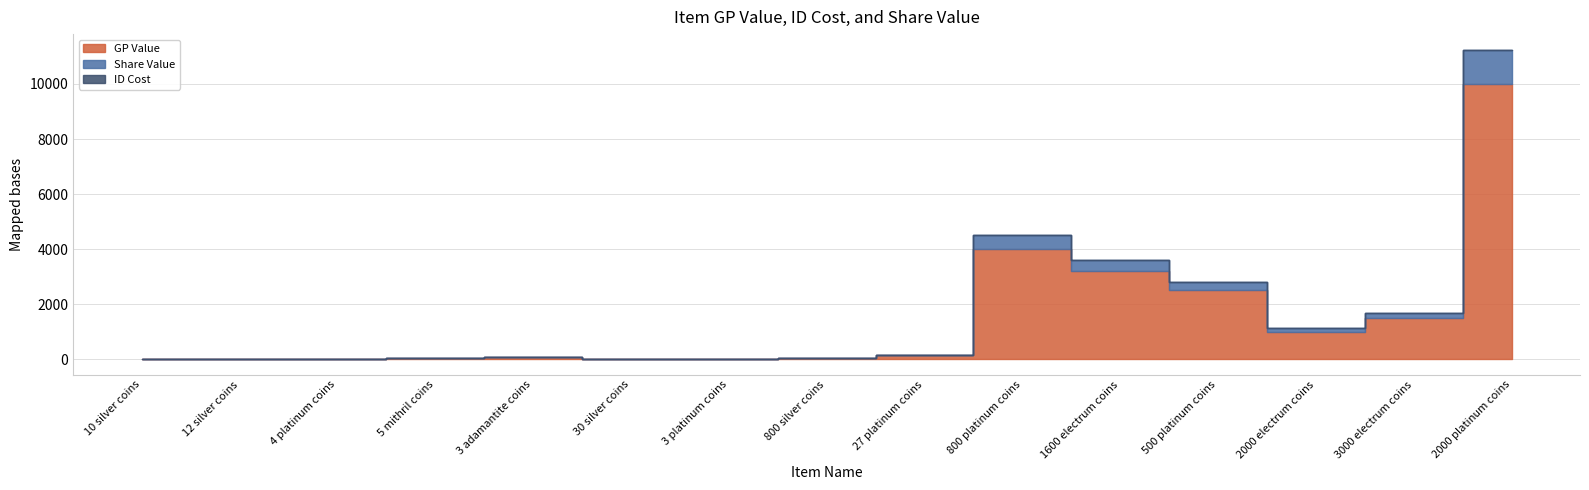

What is the average value of the Share Value series?

187.9